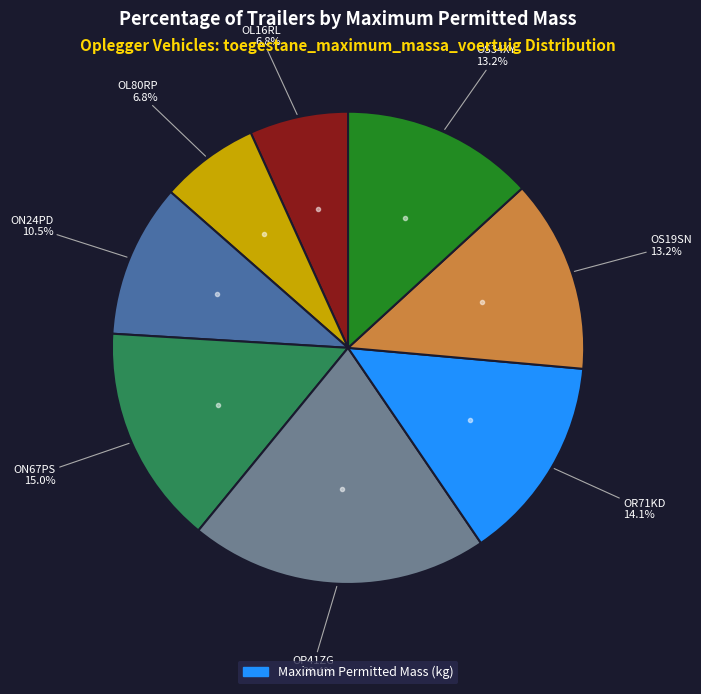

Does any single category account for the majority?

No